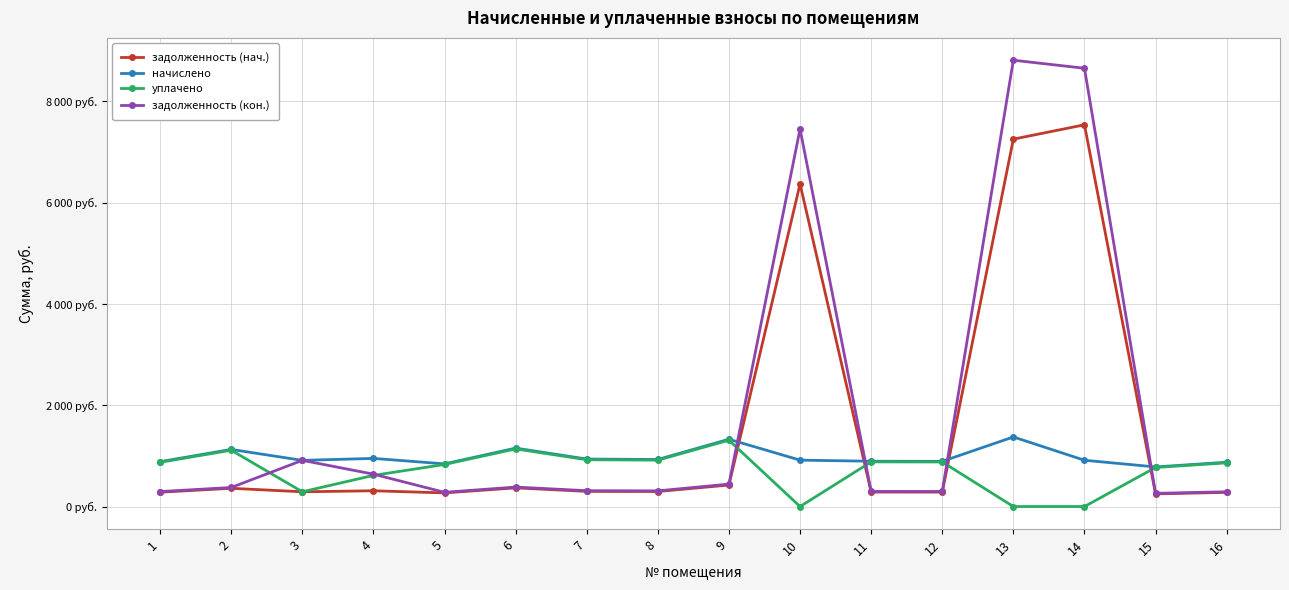

True or false: начислено and задолженность (кон.) cross at least once.

True